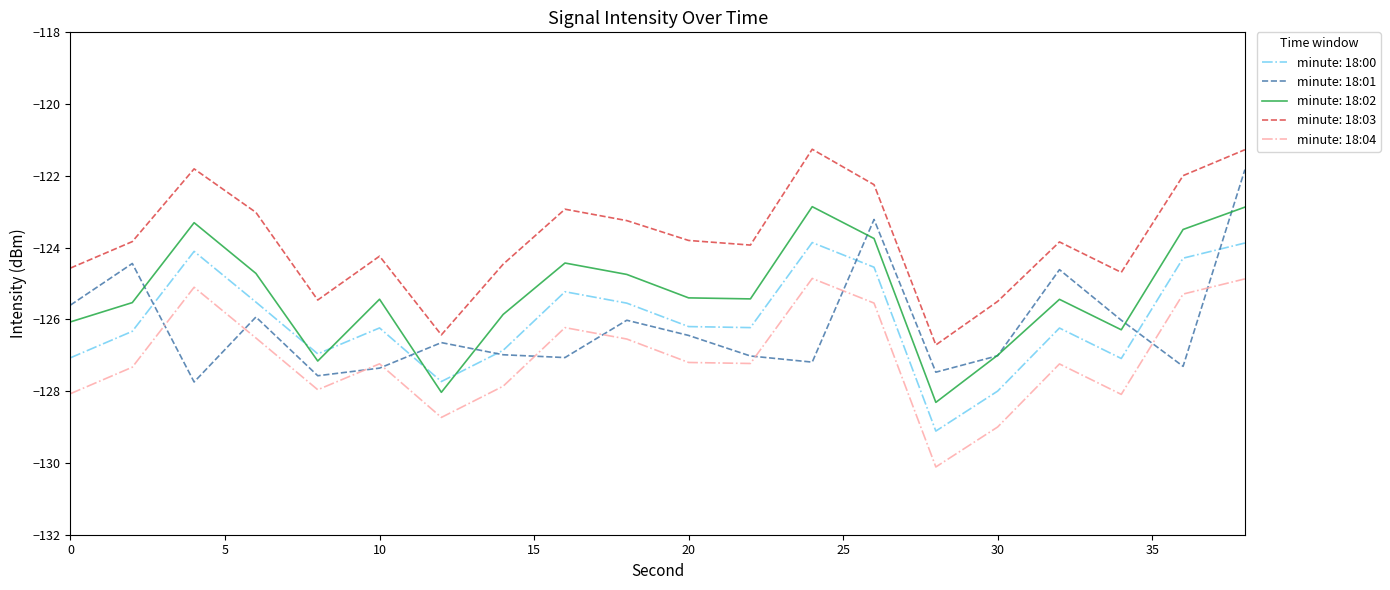

True or false: minute: 18:04 and minute: 18:02 intersect in this chart.

False